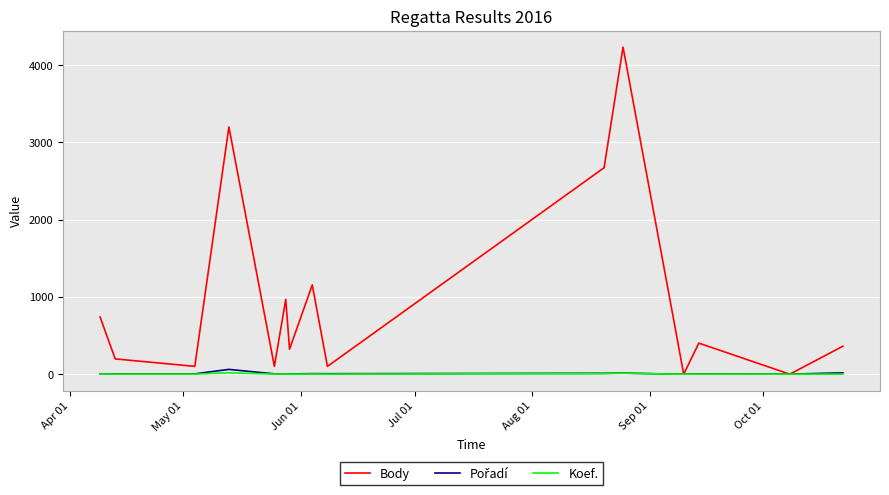

Which series has the largest range (max minus min)?

Body